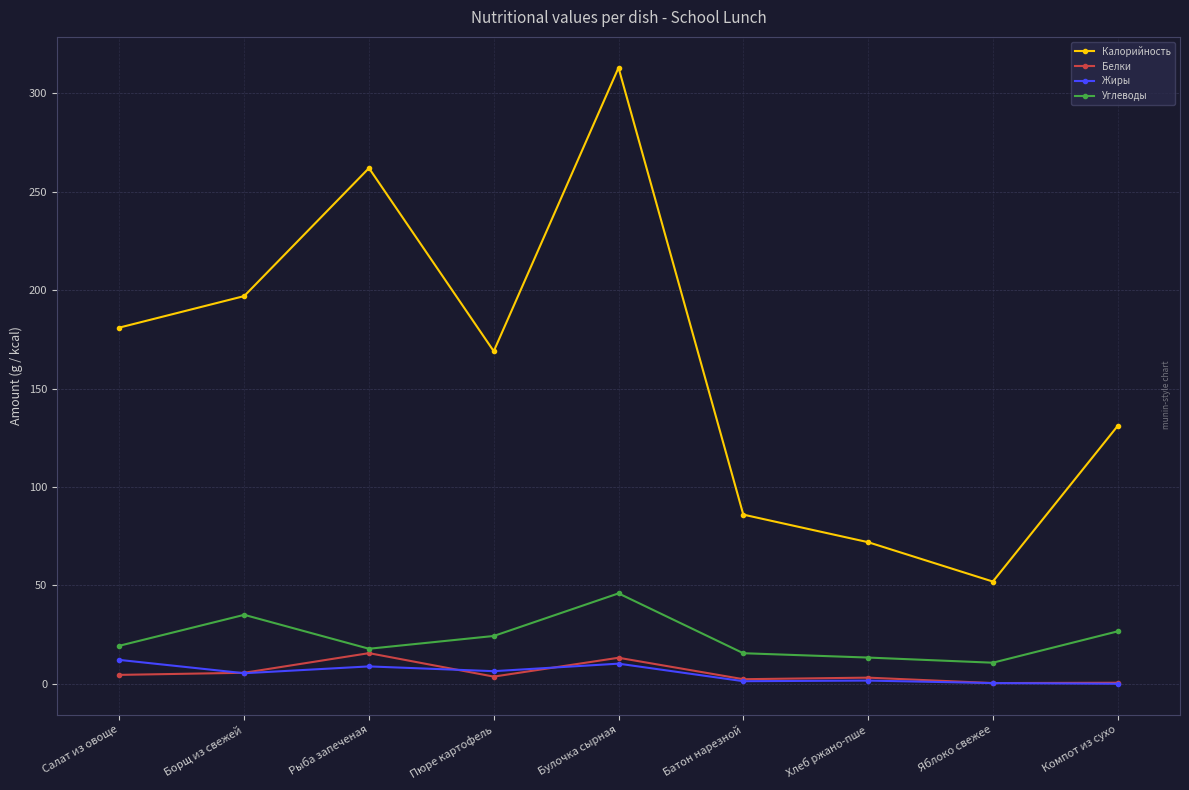

Rank the series by their maximum value, from lowest to highest.

Жиры, Белки, Углеводы, Калорийность